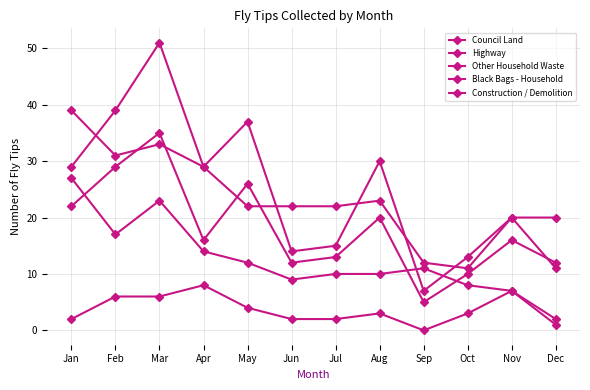

Reading left to right, what are all the values shown in this chart?

Council Land: Jan=39	Feb=31	Mar=33	Apr=29	May=22	Jun=22	Jul=22	Aug=23	Sep=12	Oct=11	Nov=20	Dec=11
Highway: Jan=29	Feb=39	Mar=51	Apr=29	May=37	Jun=14	Jul=15	Aug=30	Sep=7	Oct=13	Nov=20	Dec=20
Other Household Waste: Jan=22	Feb=29	Mar=35	Apr=16	May=26	Jun=12	Jul=13	Aug=20	Sep=5	Oct=10	Nov=16	Dec=12
Black Bags - Household: Jan=27	Feb=17	Mar=23	Apr=14	May=12	Jun=9	Jul=10	Aug=10	Sep=11	Oct=8	Nov=7	Dec=1
Construction / Demolition: Jan=2	Feb=6	Mar=6	Apr=8	May=4	Jun=2	Jul=2	Aug=3	Sep=0	Oct=3	Nov=7	Dec=2